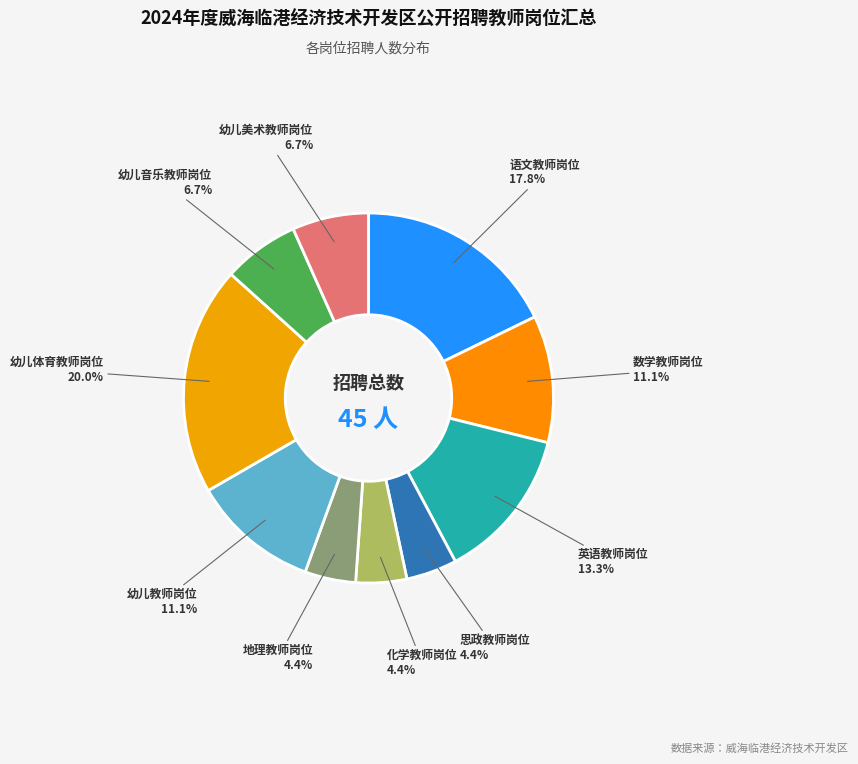

Between 幼儿音乐教师岗位 and 化学教师岗位, which is larger?

幼儿音乐教师岗位